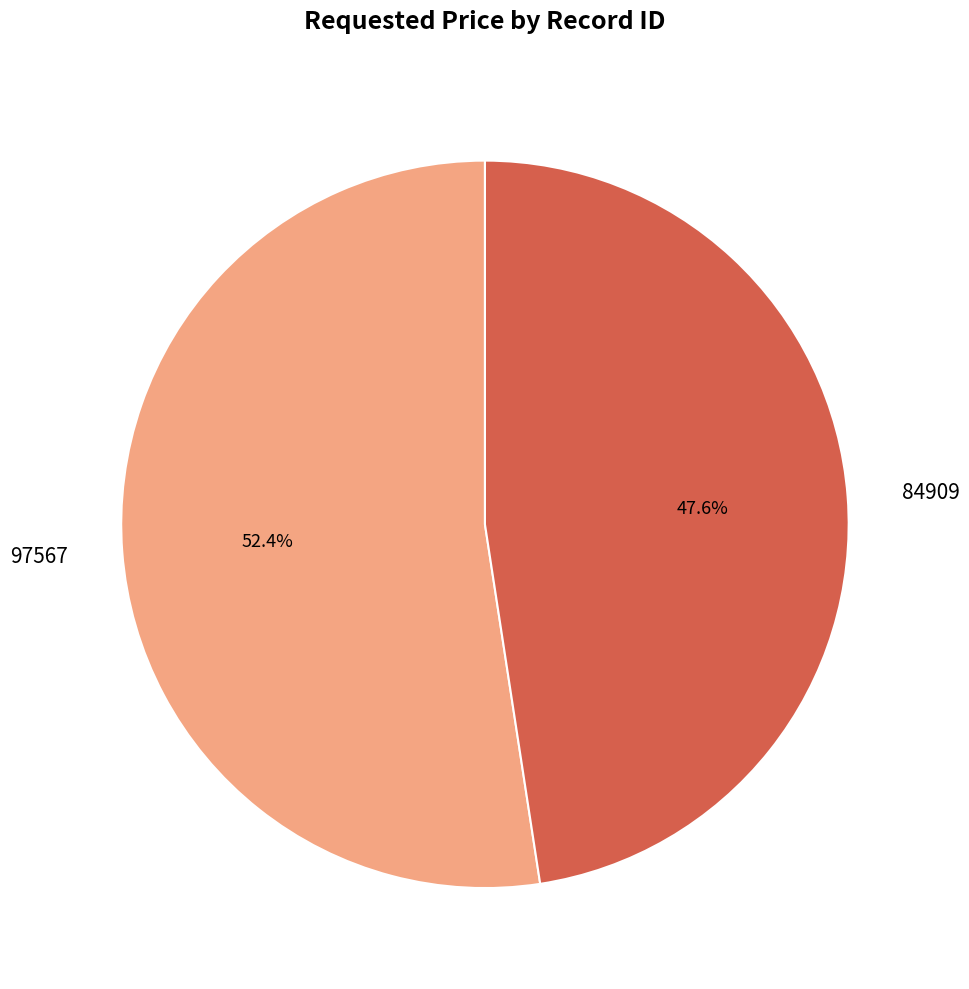

How much of the chart is everything except 97567?

47.6%